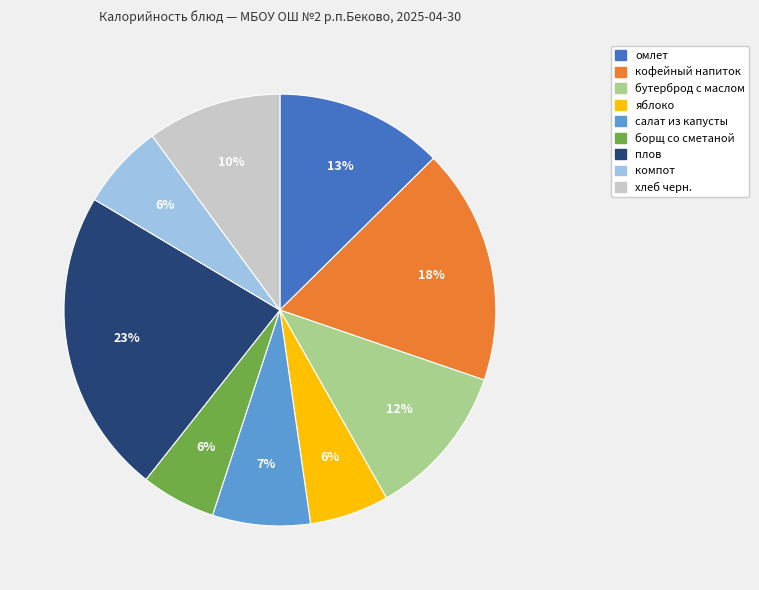

To the nearest percent, what is the average slice percentage?

11%